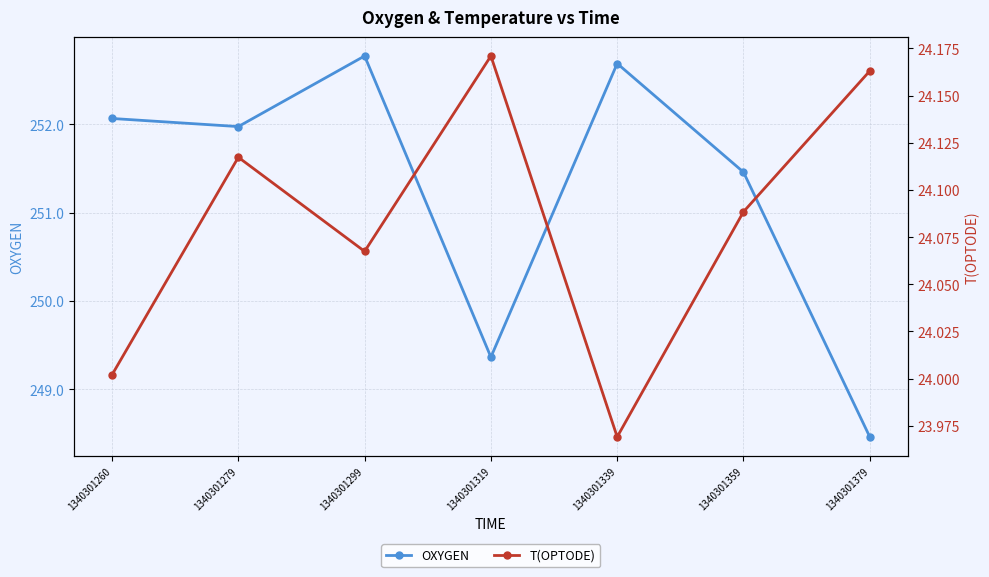

How many values in the OXYGEN series exceed 251?

5